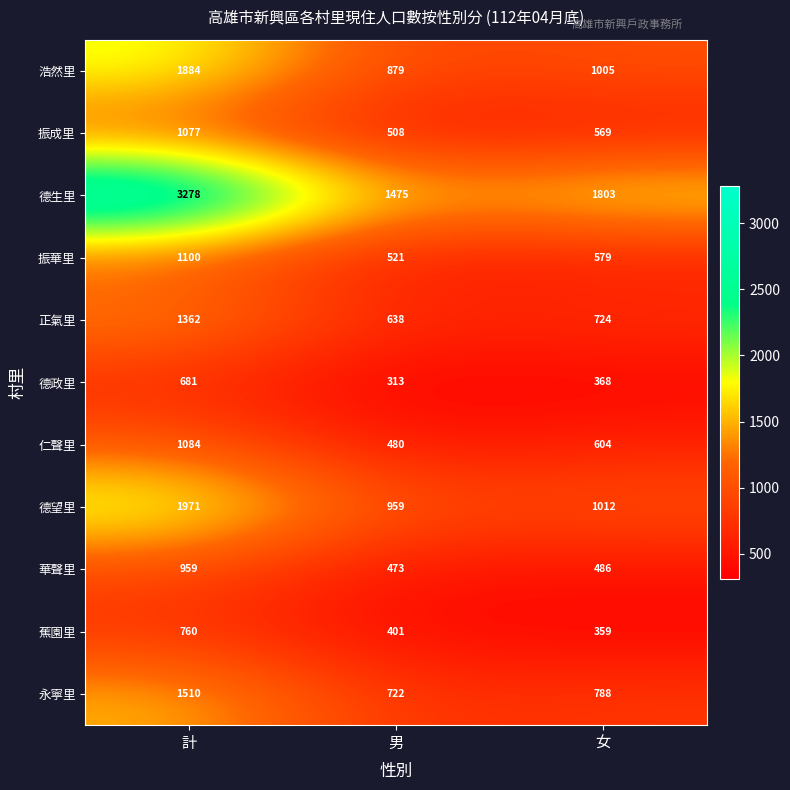

What is the difference between the second highest and minimum values in the 仁聲里 series?

124